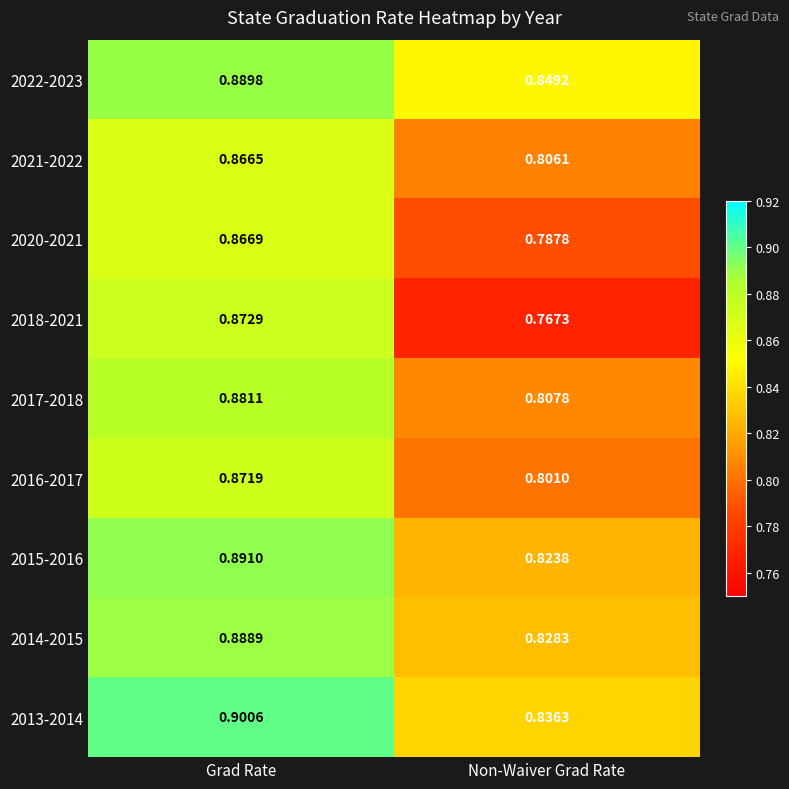

At which category does the chart reach its minimum across all series?

Non-Waiver Grad Rate